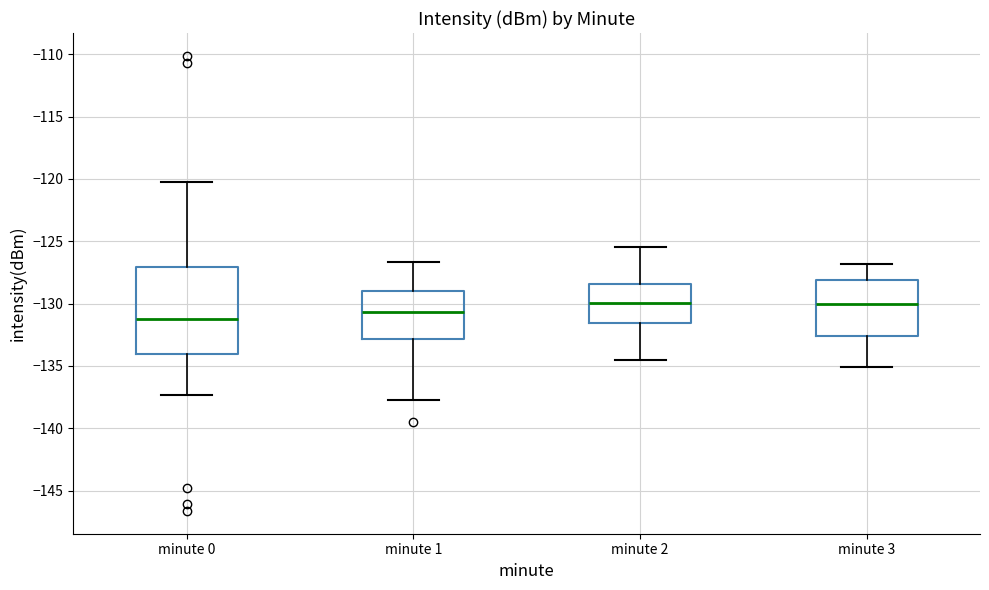

Where is the lower edge of the box for minute 2 on the y-axis? The values are not printed on the chart, so give them approximately, as read against the axis.

-131.5